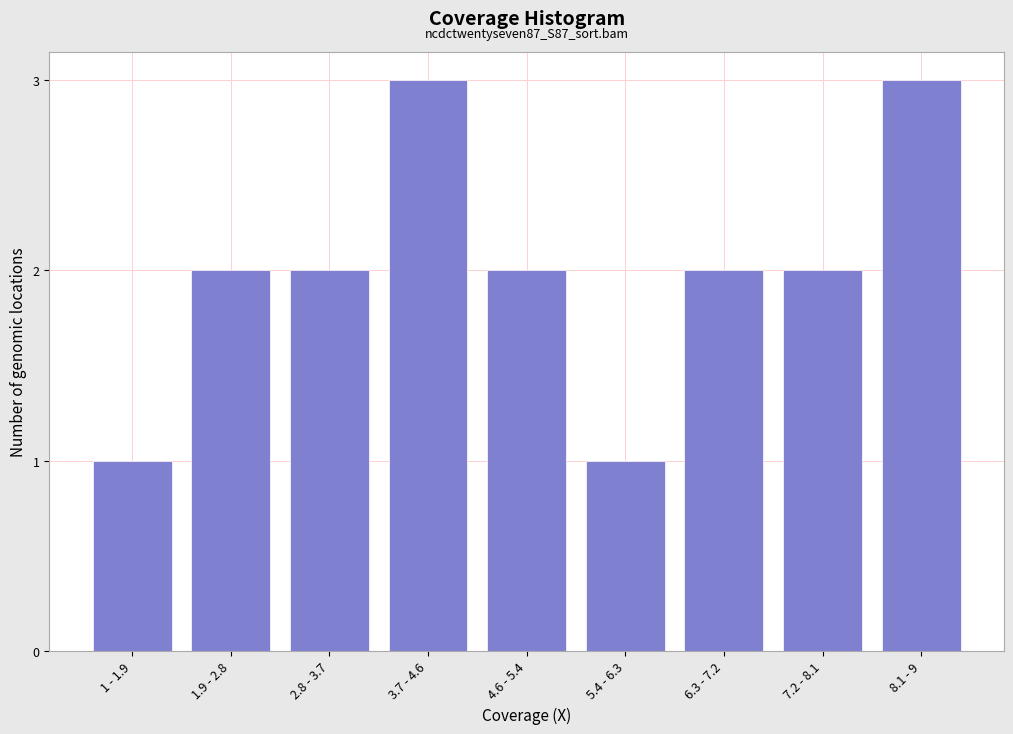

Reading left to right, extract all data points from this chart.

1	2	2	3	2	1	2	2	3